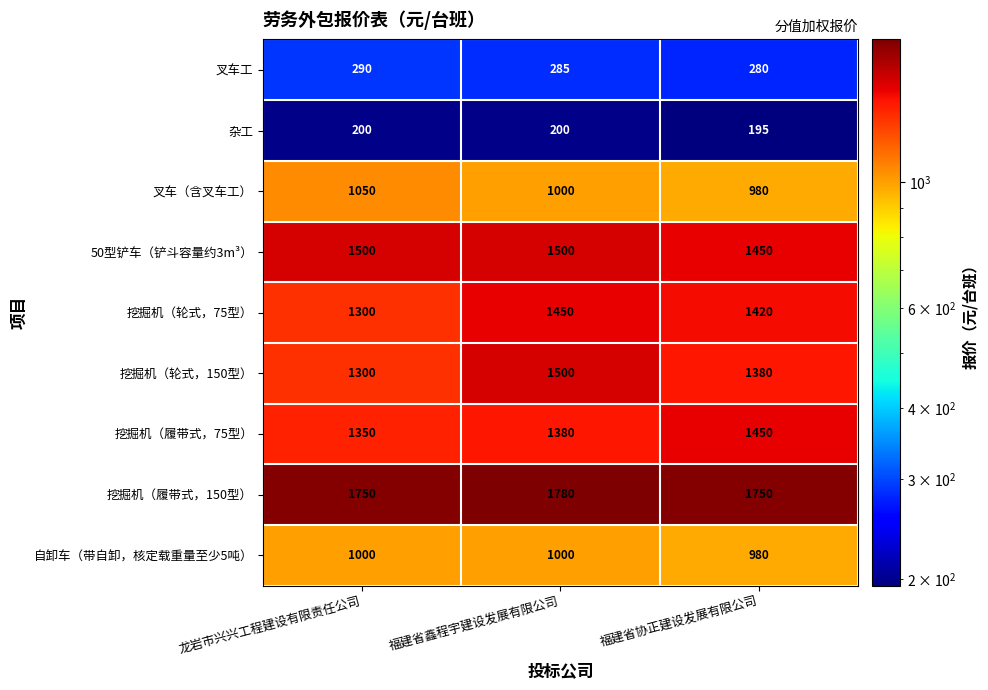

How many distinct data groups are displayed?

9